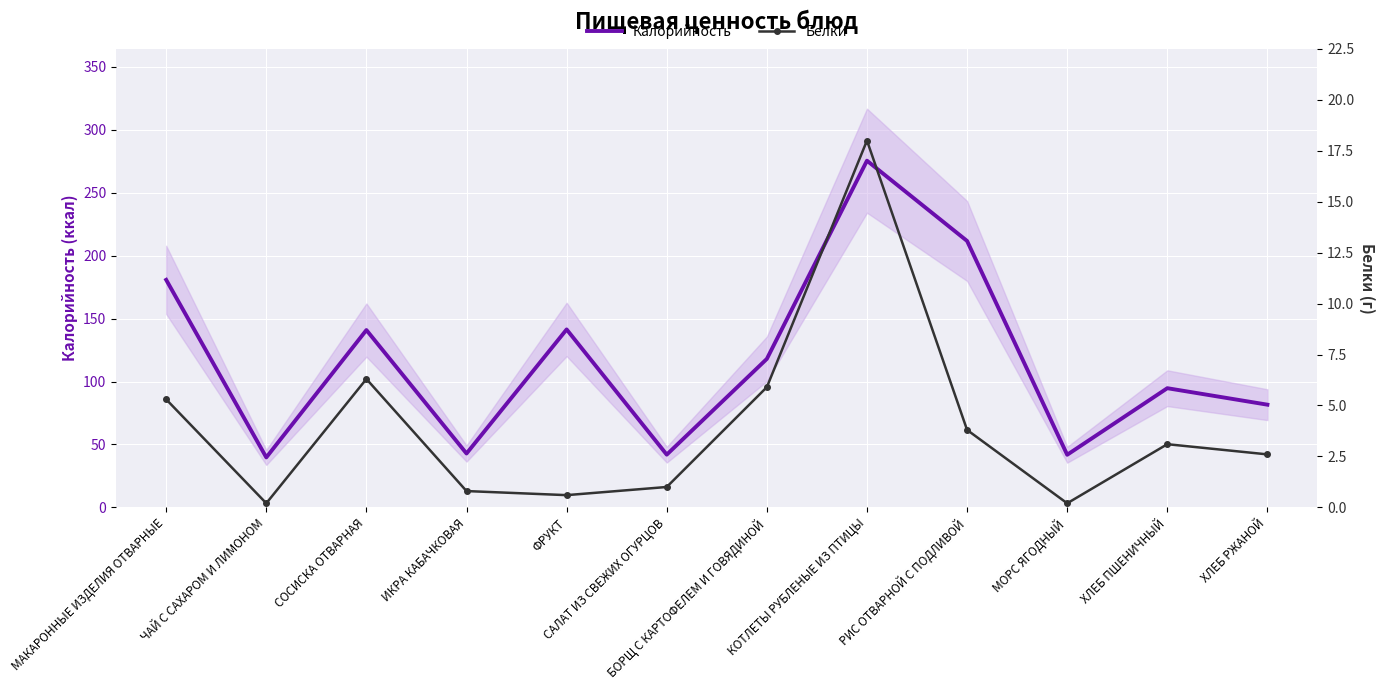

Which category has the lowest value in the Белки series?

ЧАЙ С САХАРОМ И ЛИМОНОМ